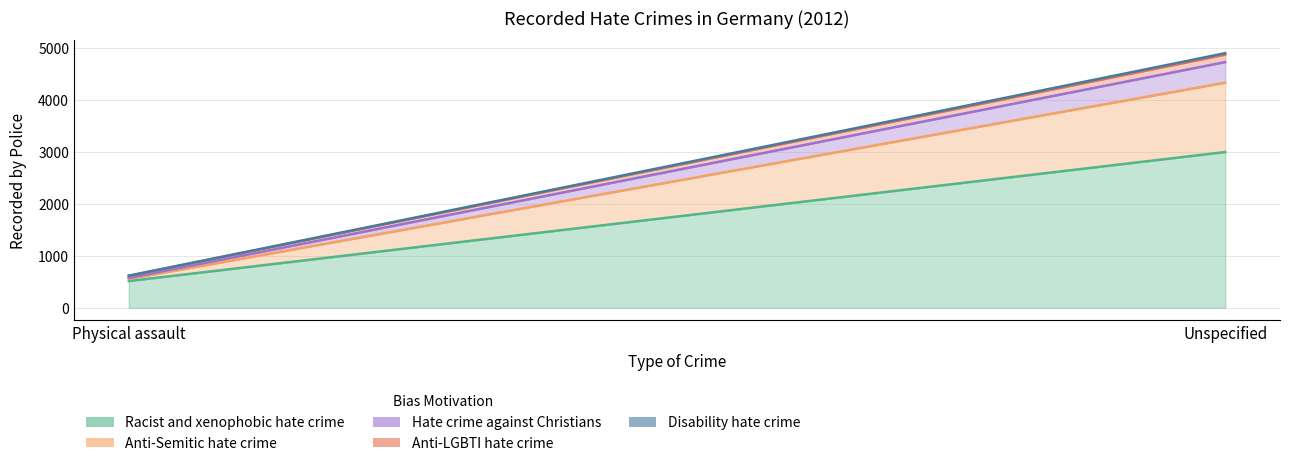

How many lines are shown in the chart?

5